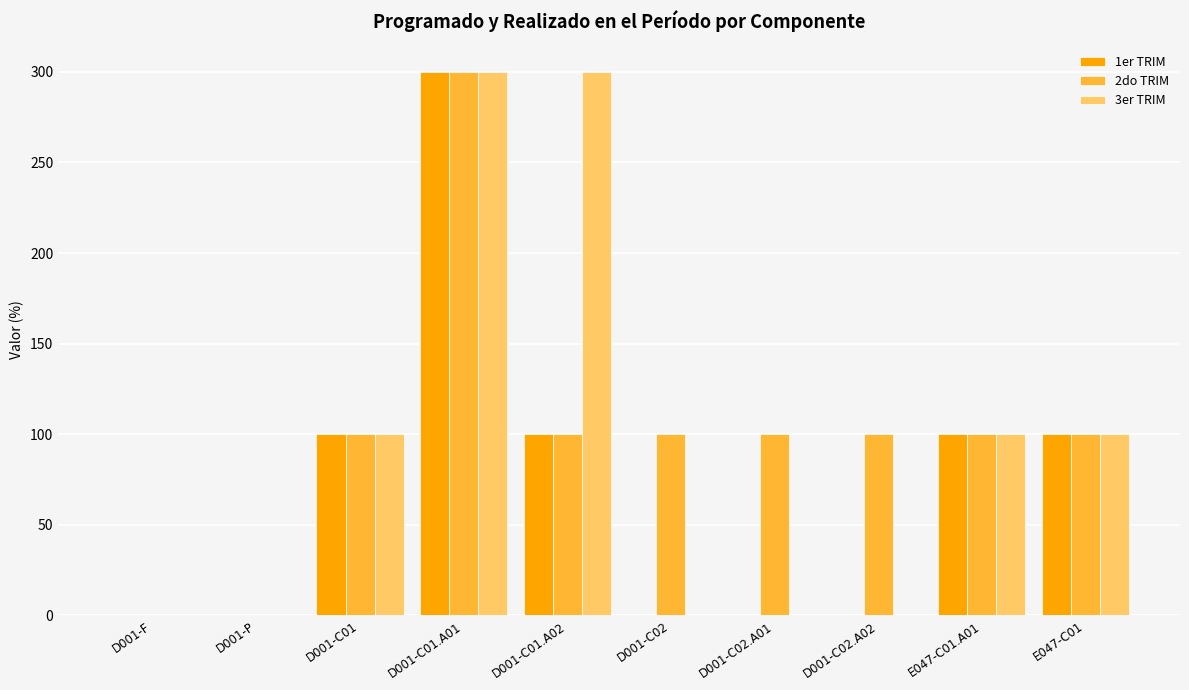

What is the sum of the 1er TRIM values at D001-C01 and D001-C02.A01?

100.0